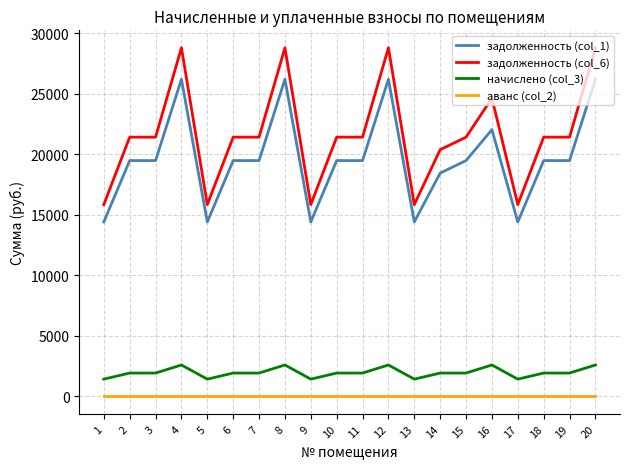

What is the maximum value for начислено (col_3)?

2601.3